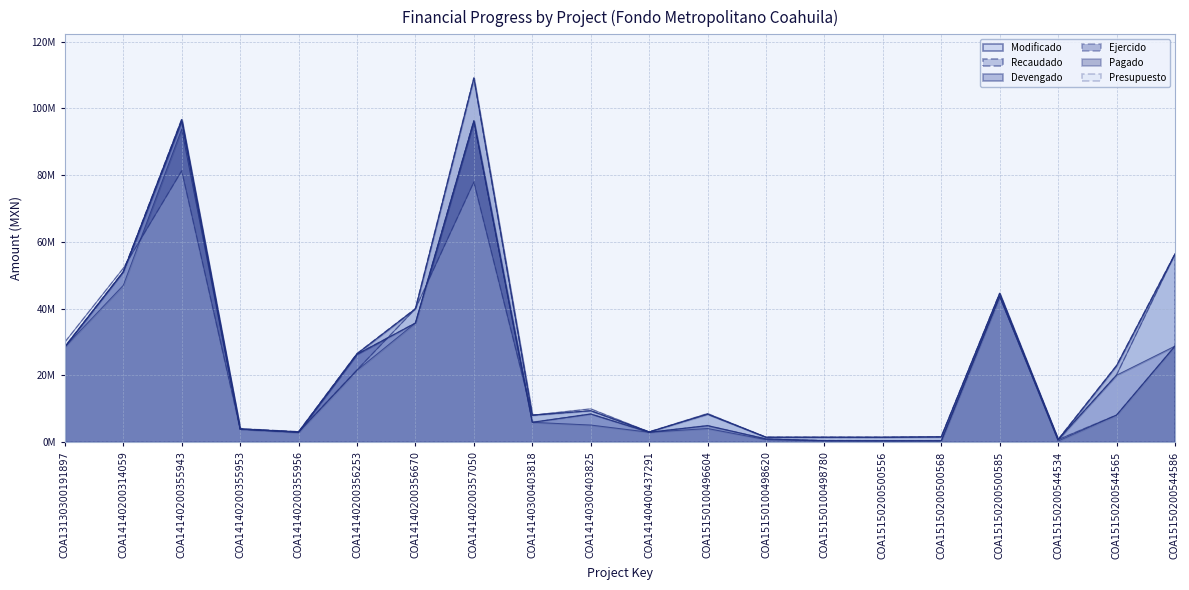

At which label is Ejercido closest to 48331615?

COA14140200314059